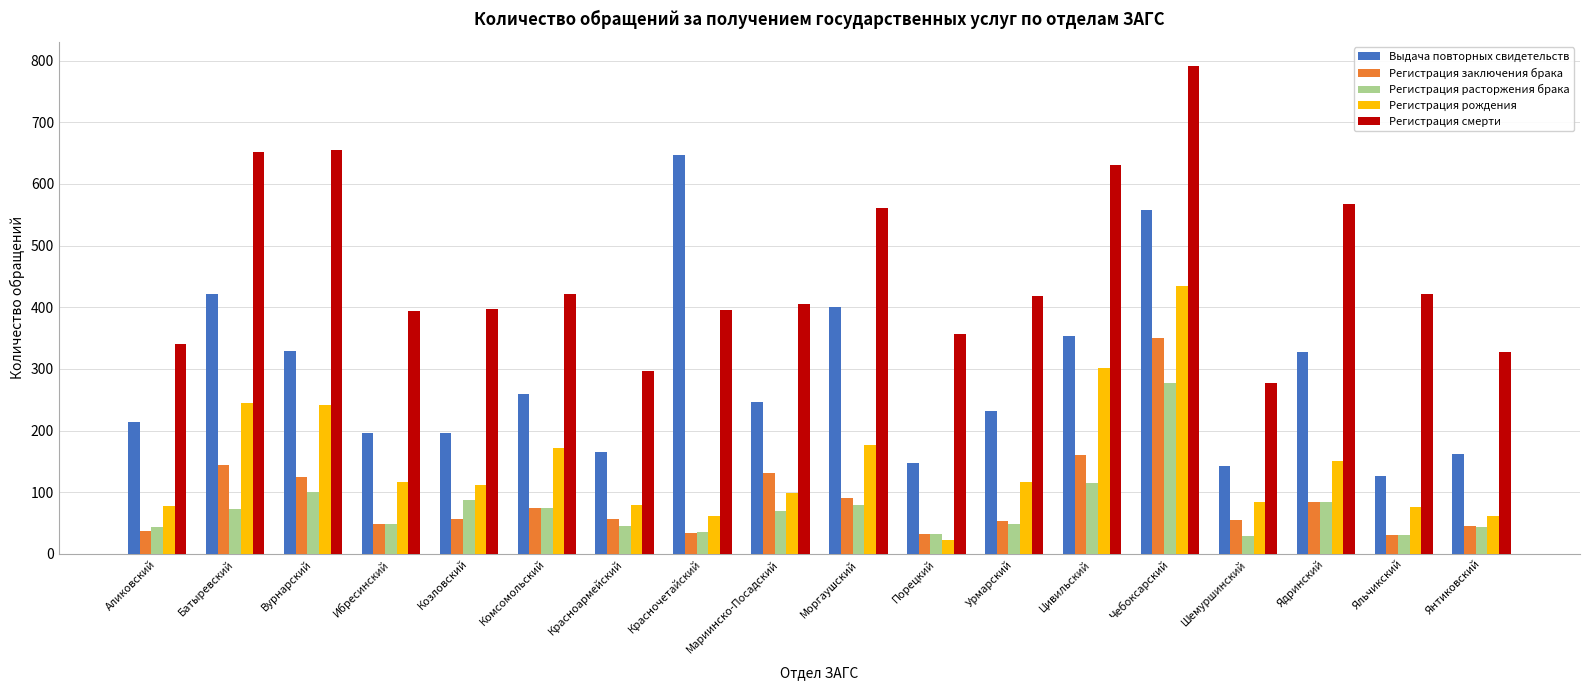

List the series in order of their peak value, highest first.

Регистрация смерти, Выдача повторных свидетельств, Регистрация рождения, Регистрация заключения брака, Регистрация расторжения брака